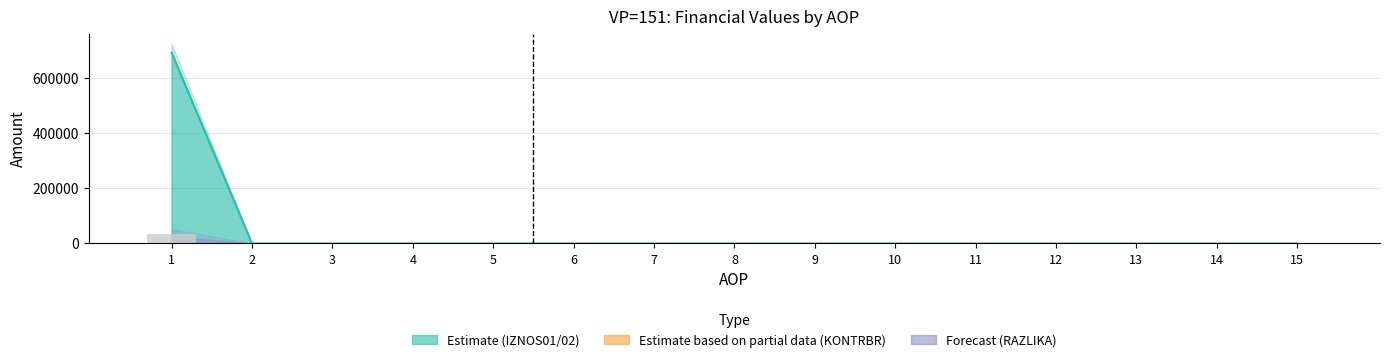

The value of IZNOS03 at 11 is 0.0. True or false?

True